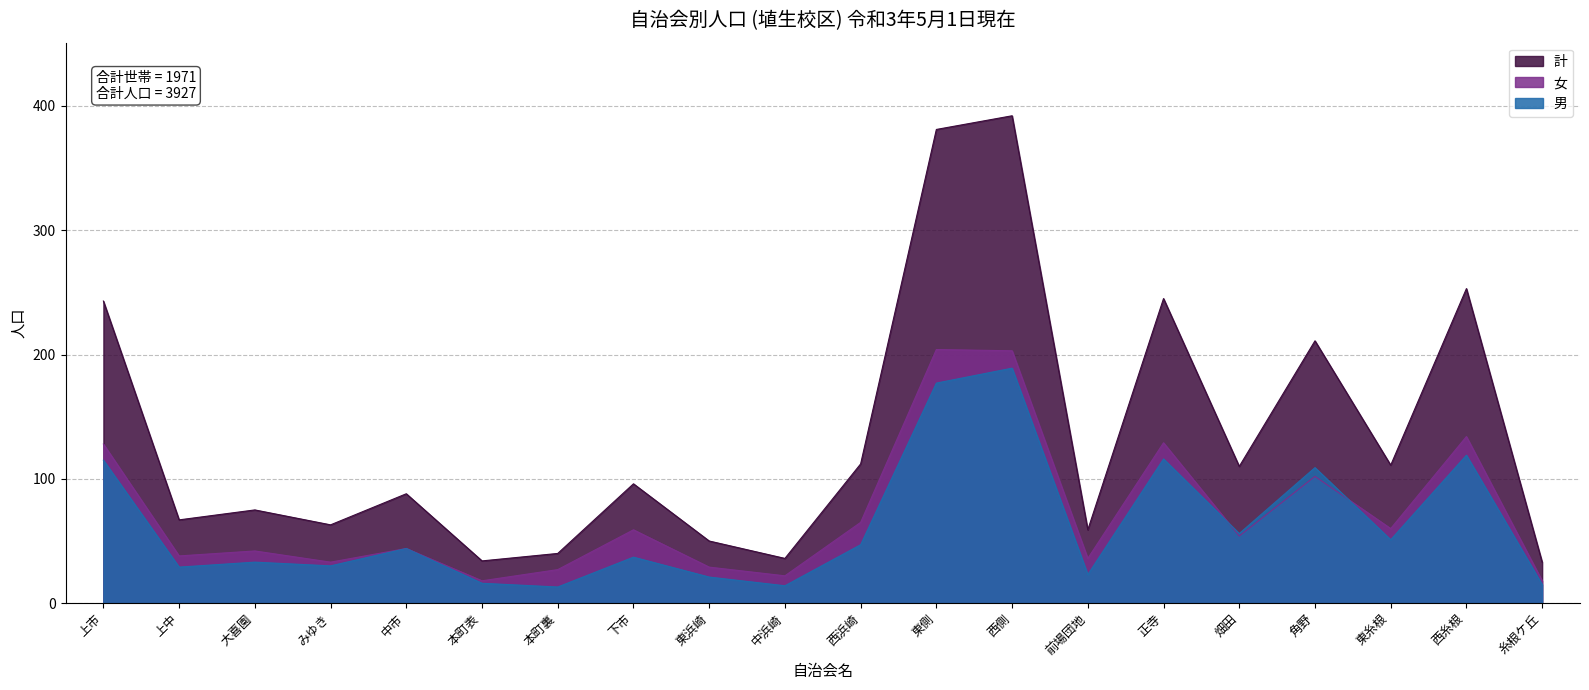

At which label is 計 closest to 212?

角野